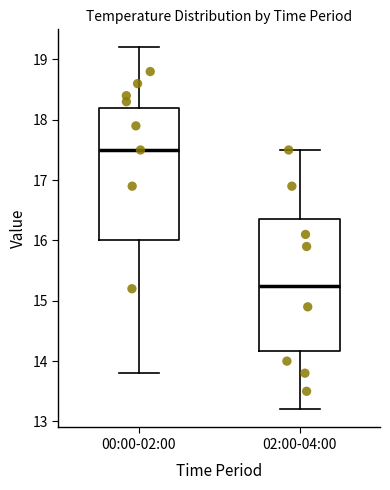

Reading left to right, transcribe this box plot: for each box, give where its median line is, the range the box spans, and where its two whiskers end, as read against the y-axis. The values are not printed on the chart, so give them approximately, as read against the axis.

00:00-02:00: median 17.5, box 16.0 to 18.2, whiskers 13.8 to 19.2
02:00-04:00: median 15.3, box 14.2 to 16.4, whiskers 13.2 to 17.5